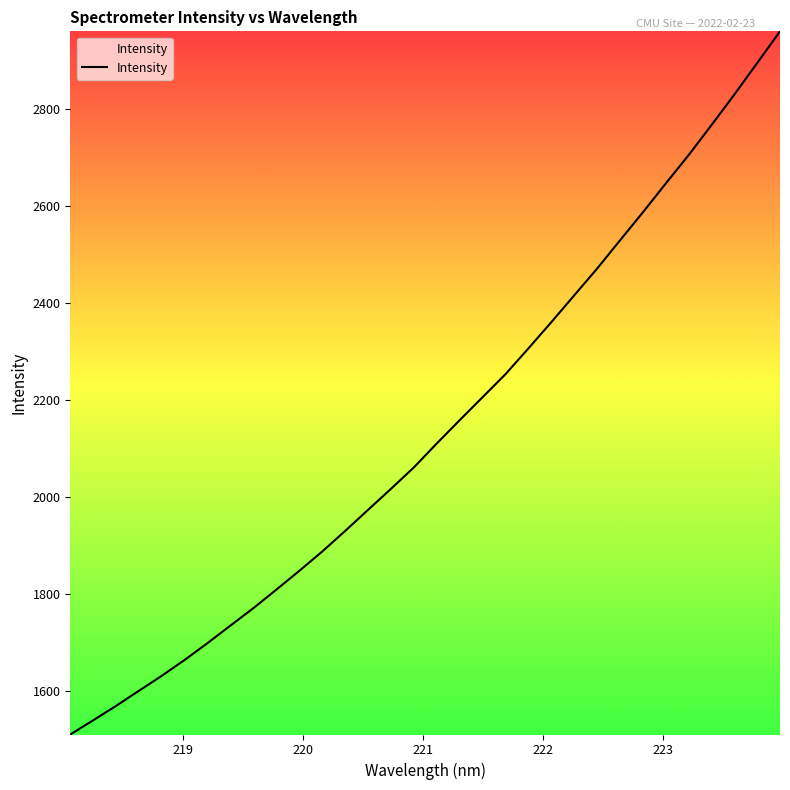

What is the smallest value displayed?

1510.5